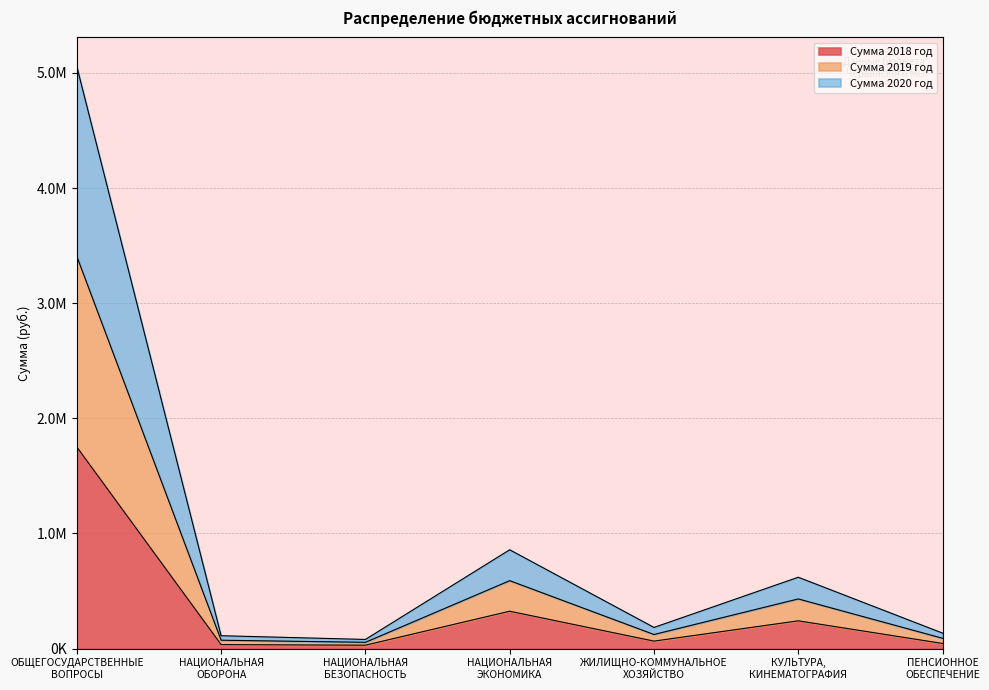

Between НАЦИОНАЛЬНАЯ
ЭКОНОМИКА and НАЦИОНАЛЬНАЯ
ОБОРОНА, which is larger?

НАЦИОНАЛЬНАЯ
ЭКОНОМИКА